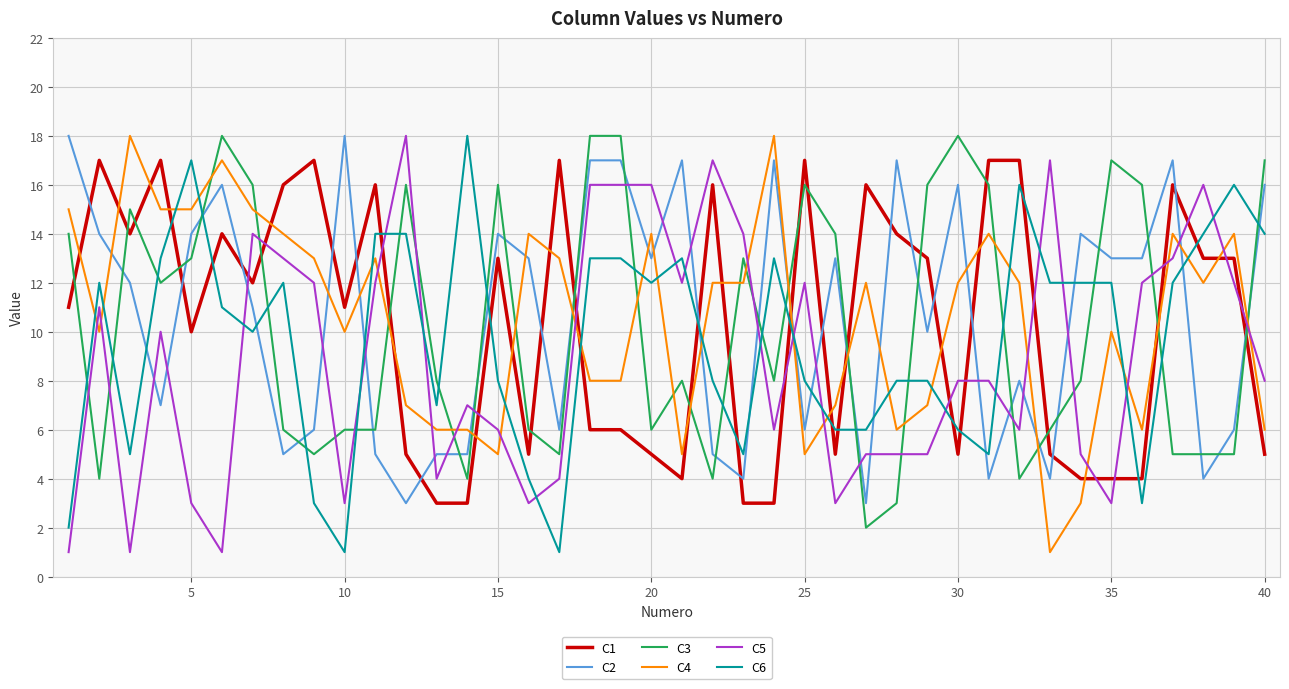

After their last crossing, which series has the higher values: C1 or C4?

C4